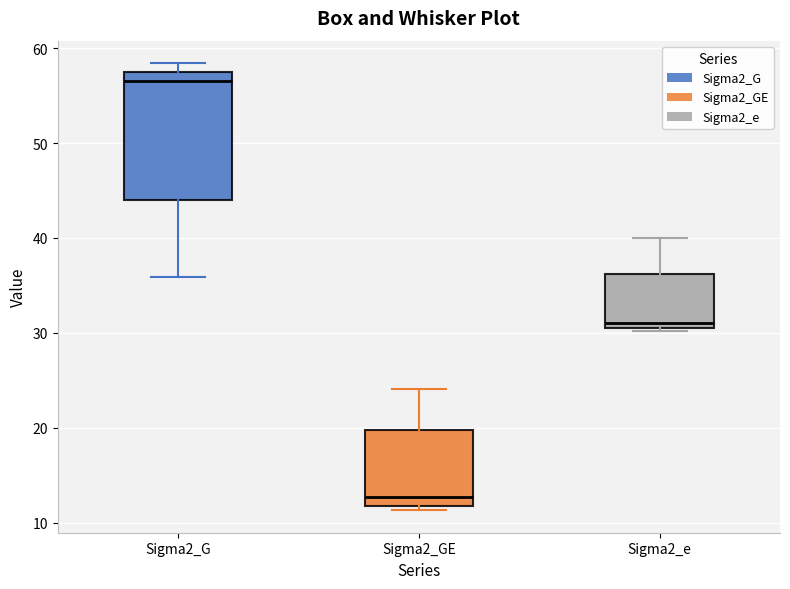

Where does the median line of the box for Sigma2_GE sit on the y-axis? The values are not printed on the chart, so give them approximately, as read against the axis.

13